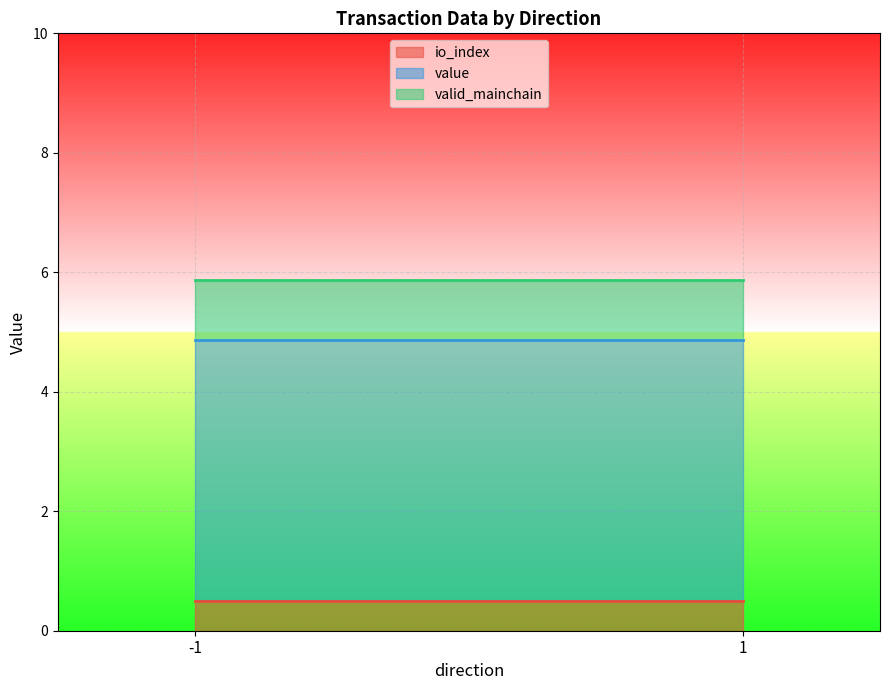

At which category is the sum across all series the highest?

-1